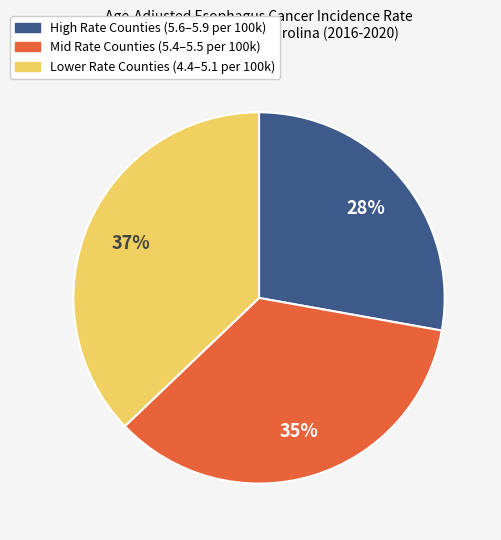

Is there a majority slice in this chart?

No